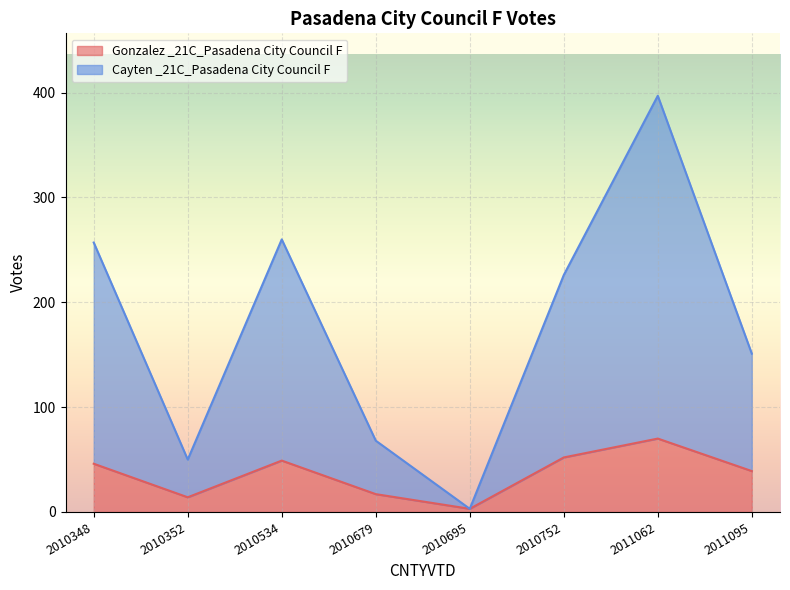

True or false: Cayten _21C_Pasadena City Council F and Gonzalez _21C_Pasadena City Council F intersect in this chart.

False